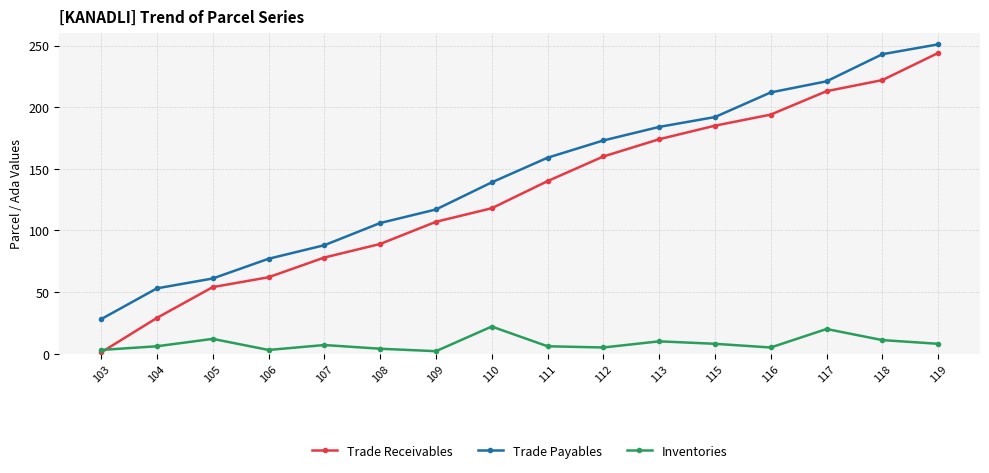

True or false: Inventories has more than 0 interior local peaks.

True